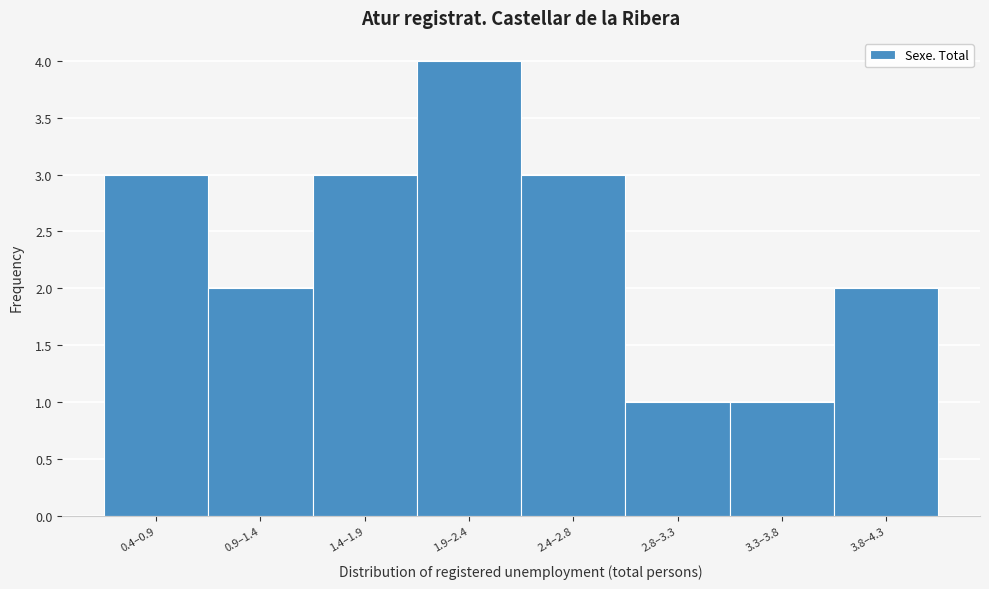

Reading right to left, what are all the values shown in this chart?

2	1	1	3	4	3	2	3